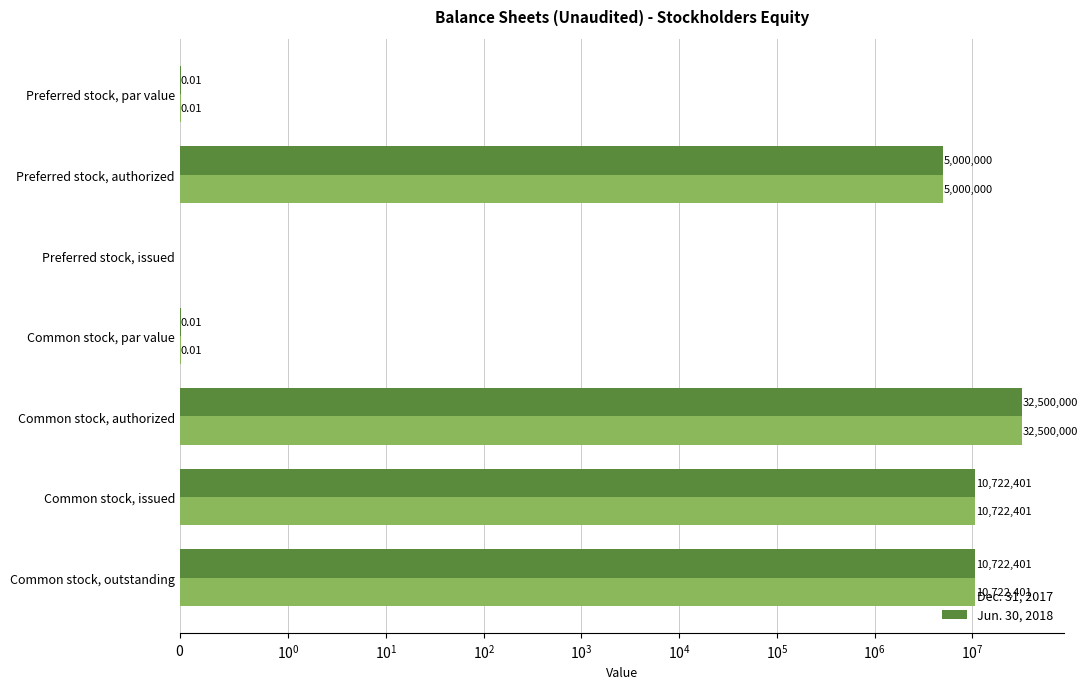

How many values in Dec. 31, 2017 are above zero?

6